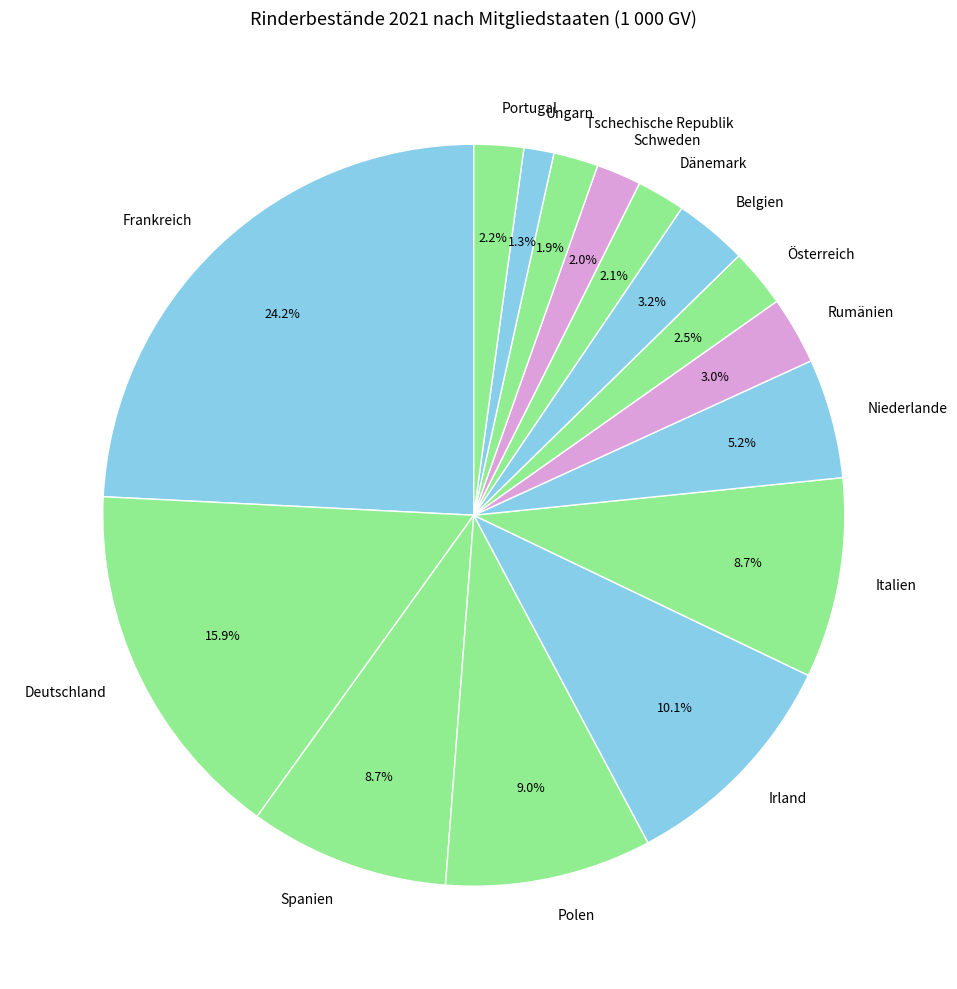

What is the ratio of the value at Schweden to the value at Niederlande?

0.4